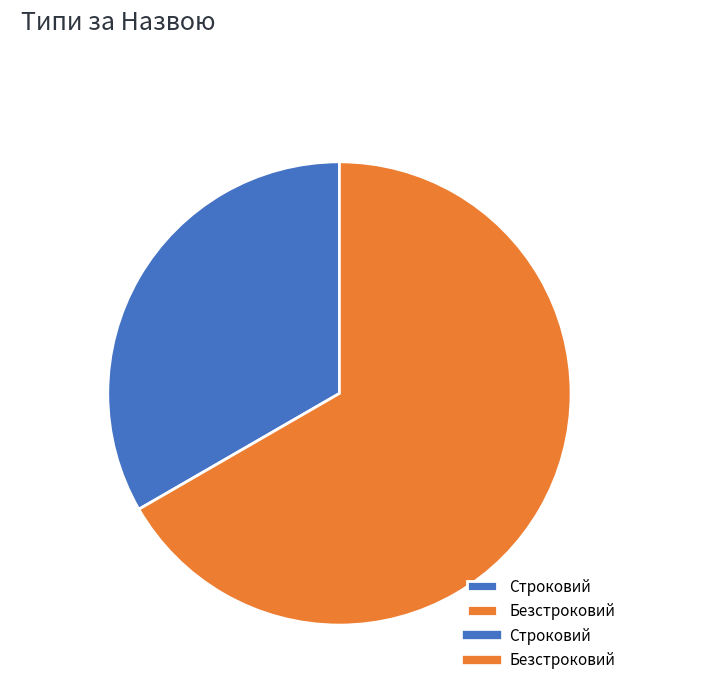

Rank the categories by value from highest to lowest.

Безстроковий, Строковий